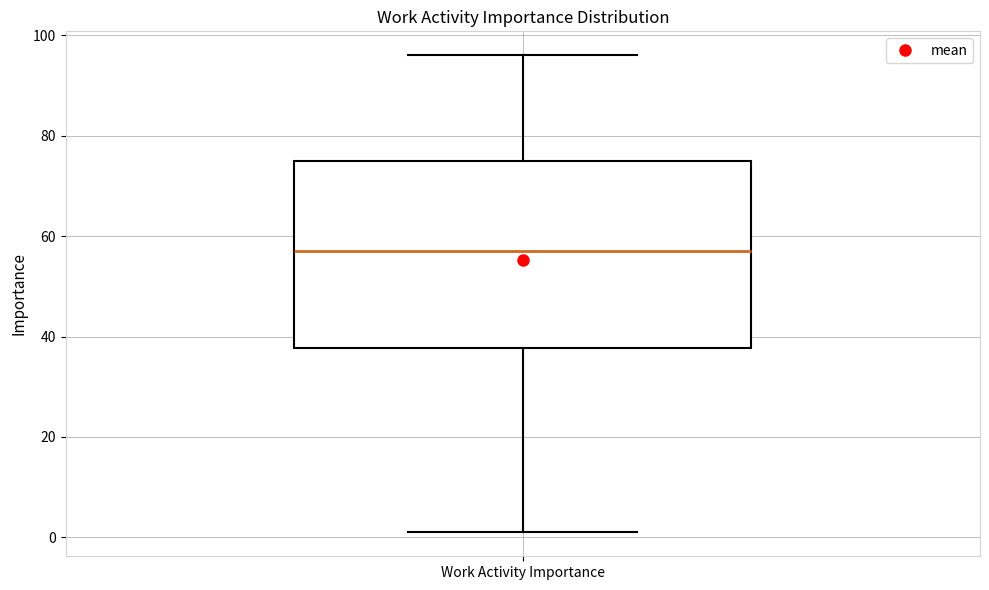

Read this box plot against the y-axis: the position of the median line, the range covered by the box, and the ends of both whiskers. The values are not printed on the chart, so give them approximately, as read against the axis.

median 58, box 38 to 76, whiskers 2 to 96